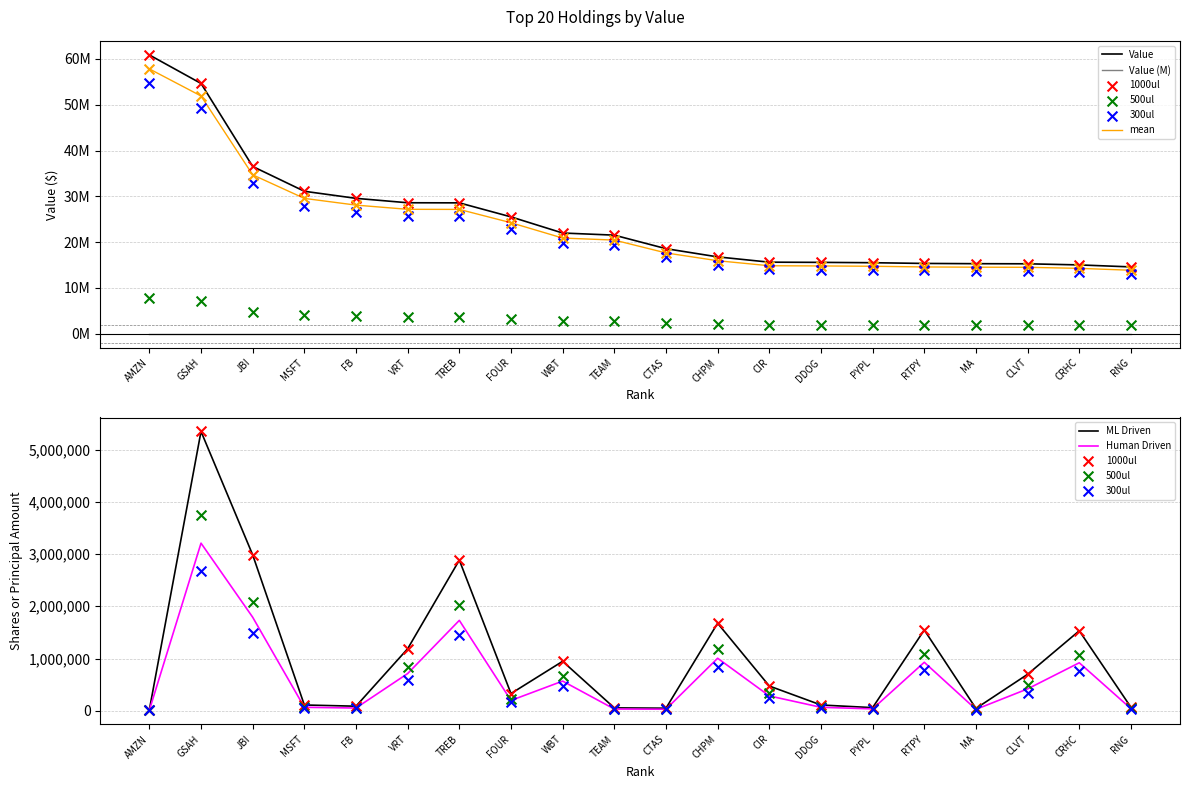

At which category is the sum across all series the highest?

AMZN